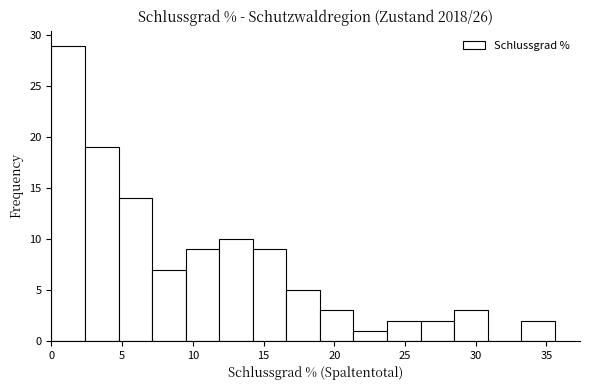

How tall is the bar that spans 4.5 to 7.0 on the x-axis? Neither the bar edges nor the heights are printed on the chart, so give them approximately, as read against the axes.

14